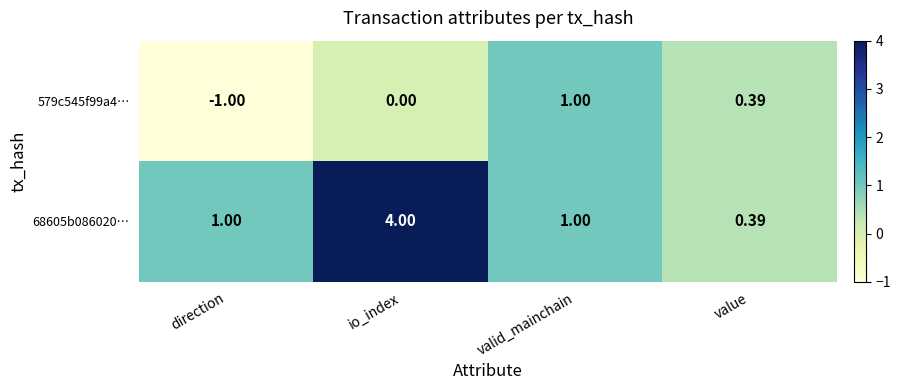

Which category has the highest value in the 579c545f99a4… series?

valid_mainchain